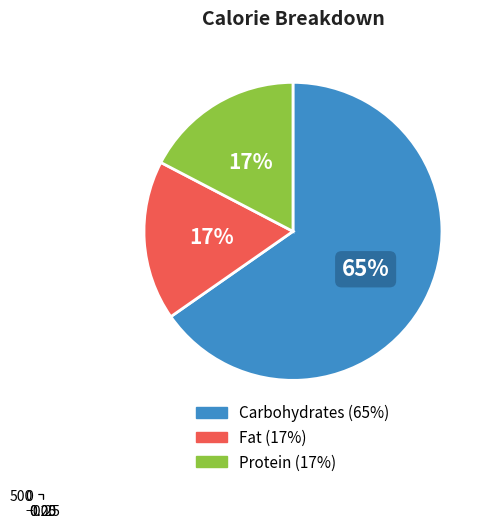

Is it true that 7 is 11% of the pie?

False